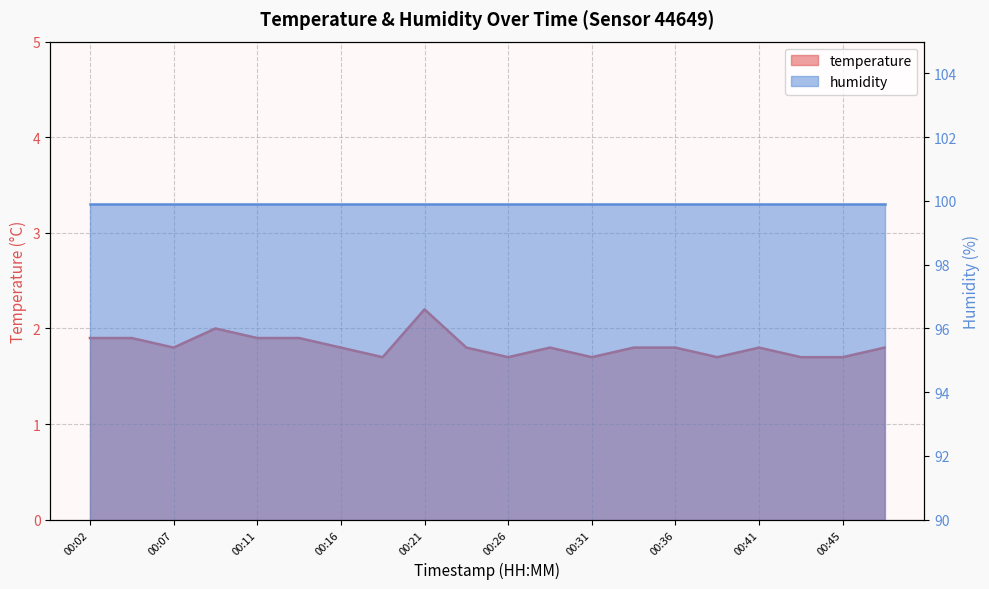

Reading left to right, transcribe all the data shown in this chart.

1.9	1.9	1.8	2.0	1.9	1.9	1.8	1.7	2.2	1.8	1.7	1.8	1.7	1.8	1.8	1.7	1.8	1.7	1.7	1.8